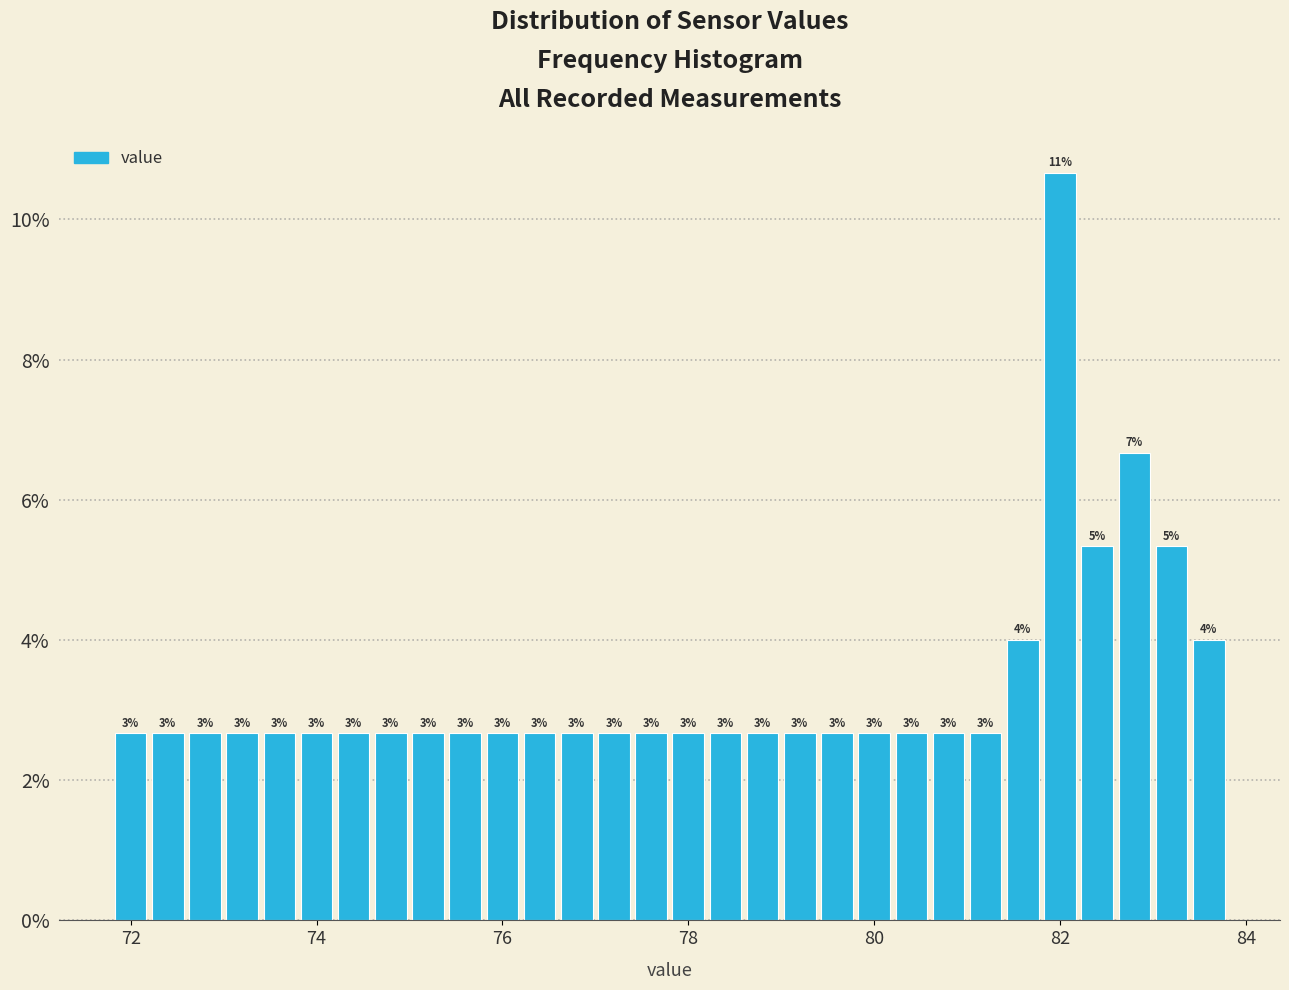

Read against the x-axis, roughly where is the centre of the tallest bar?

82.0